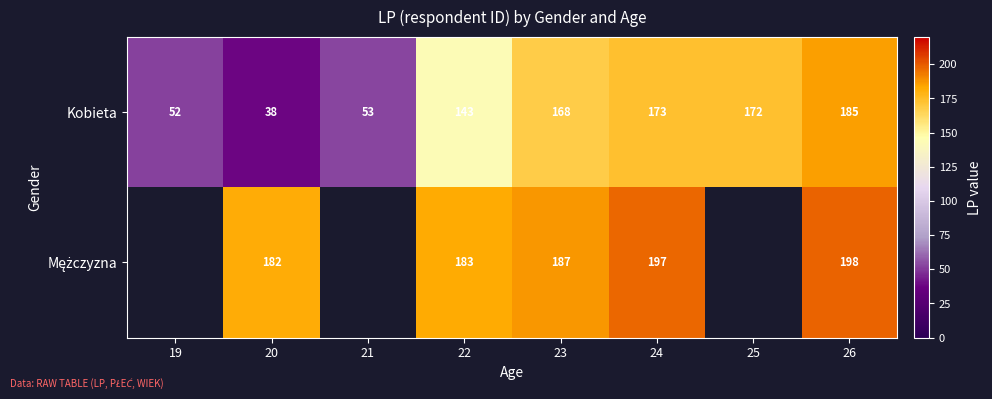

Which label corresponds to the largest value in the chart?

26